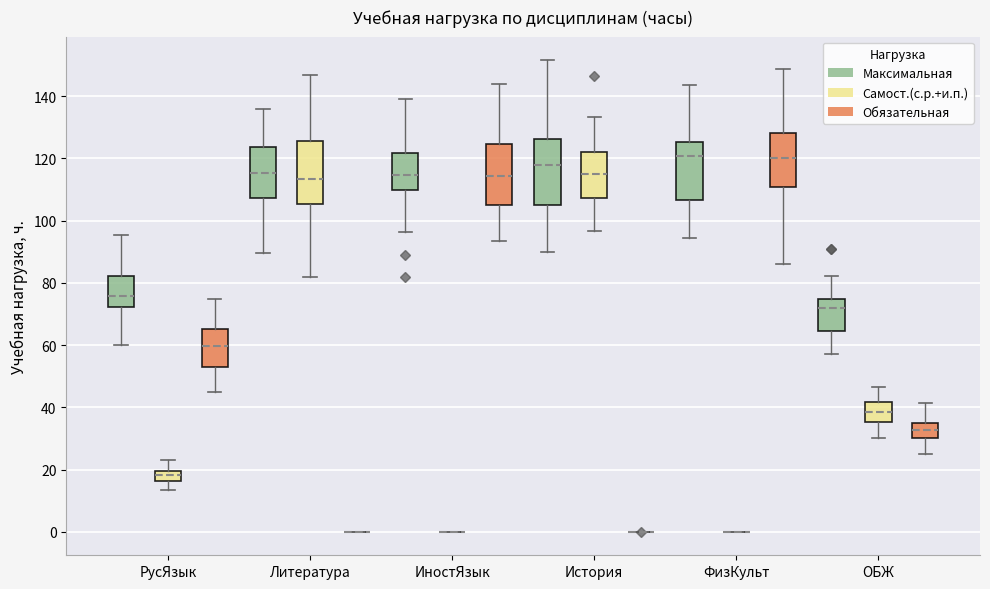

Where does the upper whisker of the box for Литература (Максимальная) end on the y-axis? The values are not printed on the chart, so give them approximately, as read against the axis.

136